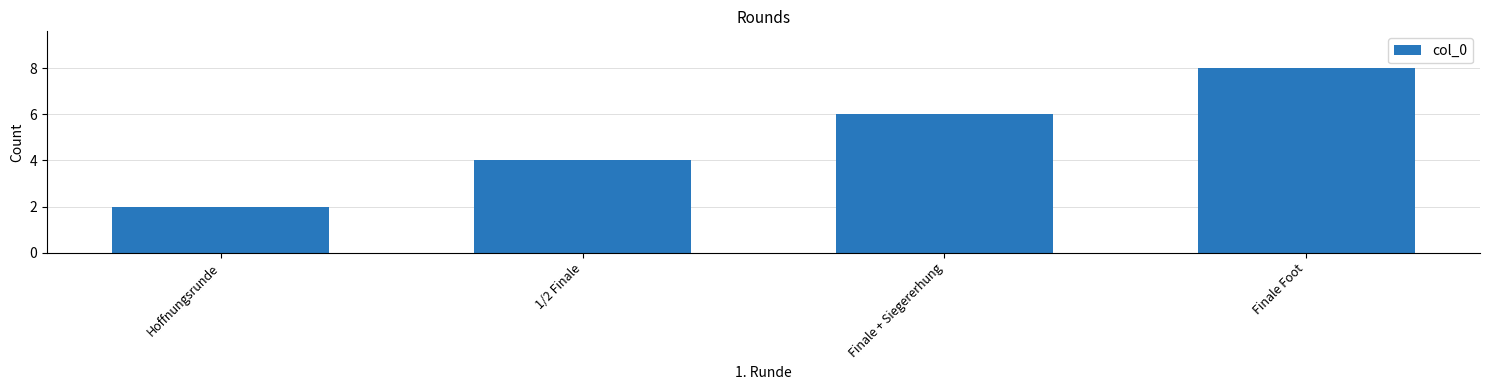

The value at Hoffnungsrunde is 1. True or false?

False